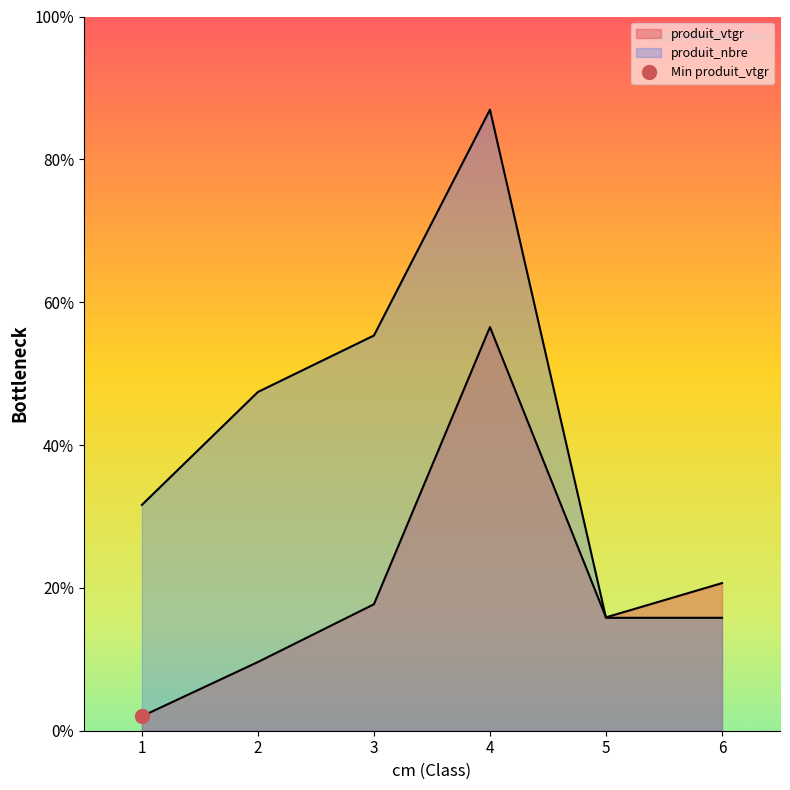

Rank the series at 2 from highest to lowest value.

produit_nbre, produit_vtgr